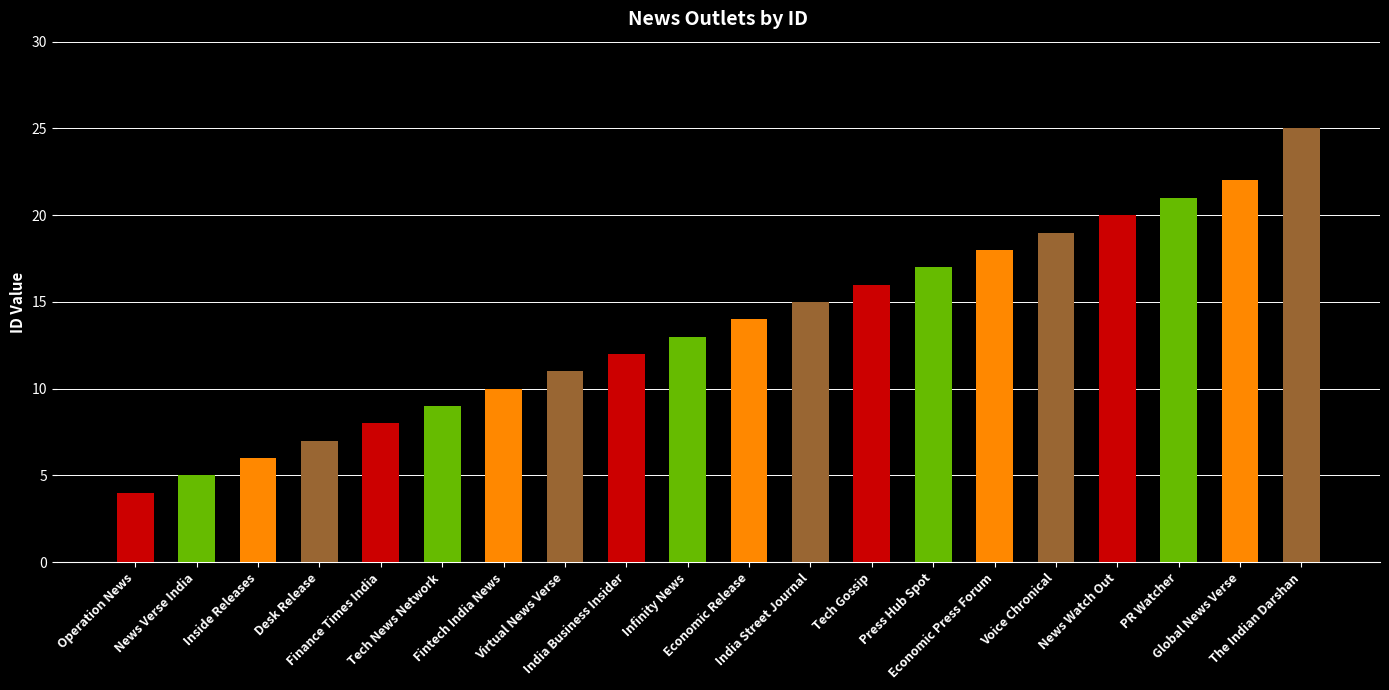

List the labels in order of value, smallest first.

Operation News, News Verse India, Inside Releases, Desk Release, Finance Times India, Tech News Network, Fintech India News, Virtual News Verse, India Business Insider, Infinity News, Economic Release, India Street Journal, Tech Gossip, Press Hub Spot, Economic Press Forum, Voice Chronical, News Watch Out, PR Watcher, Global News Verse, The Indian Darshan